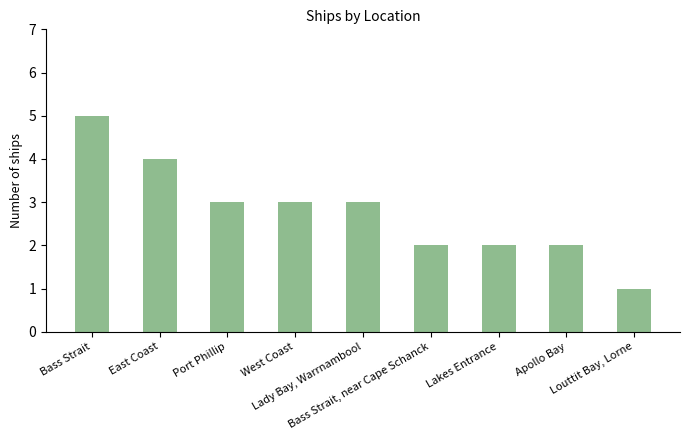

What is the sum of all values?

25